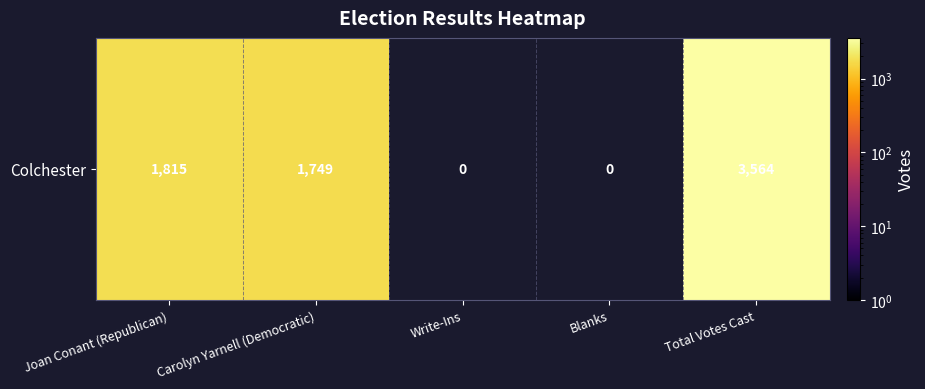

Is it true that the value at Joan Conant (Republican) is 1815?

True